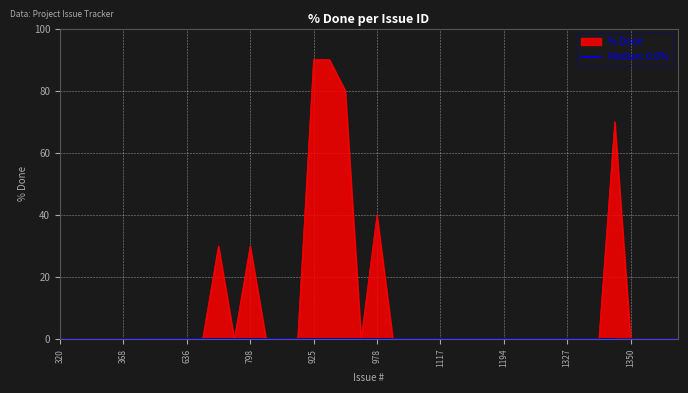

List the labels in order of value, smallest first.

320, 716, 1895, 2231, 368, 523, 575, 577, 636, 693, 790, 816, 850, 852, 960, 993, 1014, 1072, 1117, 1127, 1129, 1148, 1194, 1197, 1198, 1199, 1327, 1345, 1346, 1350, 1351, 1355, 1357, 717, 798, 978, 1347, 950, 925, 946